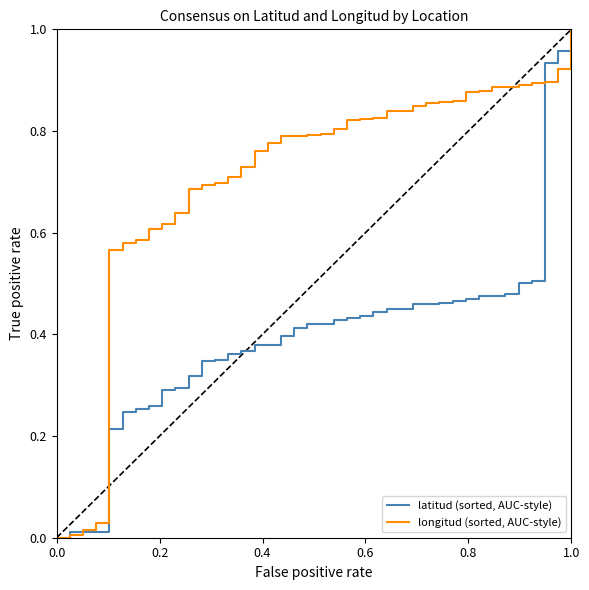

Does the chart have visible grid lines?

No